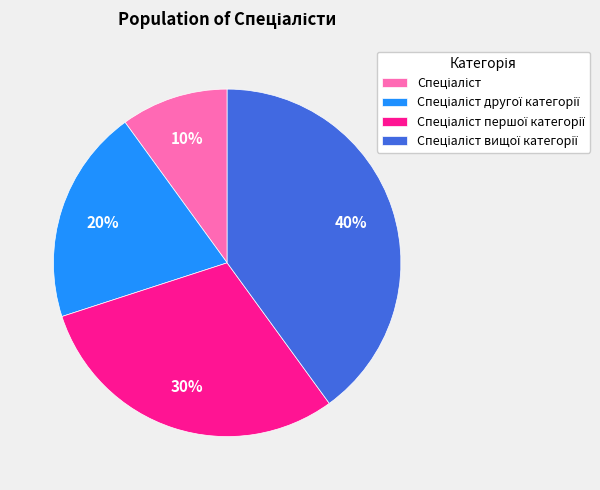

Is there any slice that represents more than half of the pie?

No